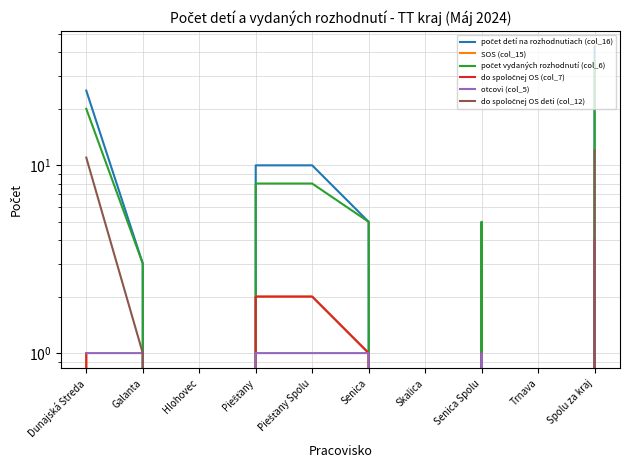

At which category does the chart reach its minimum across all series?

Hlohovec